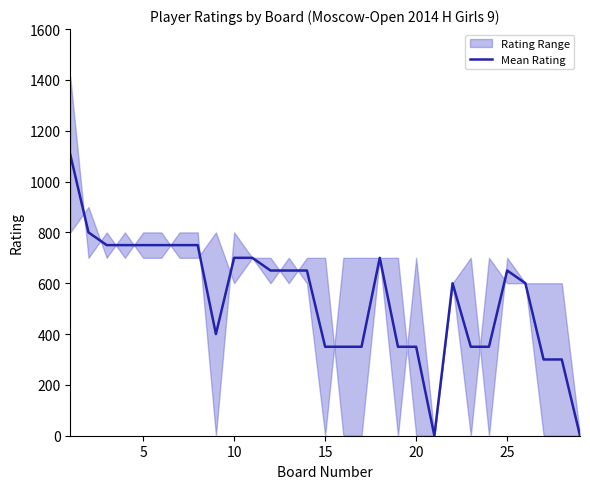

How many data points are less than 650?

14